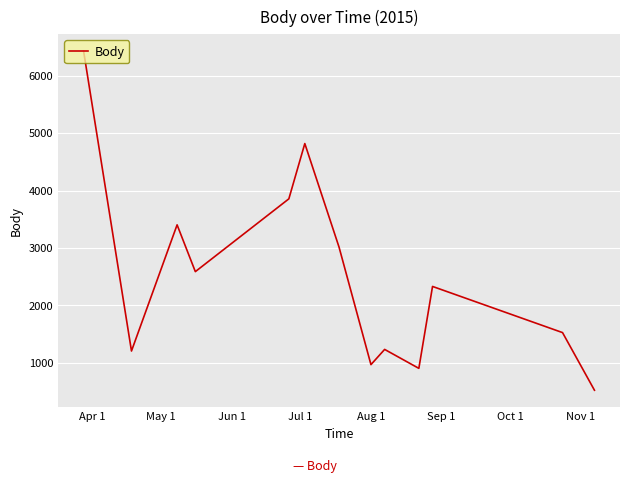

What is the greatest value displayed?

6431